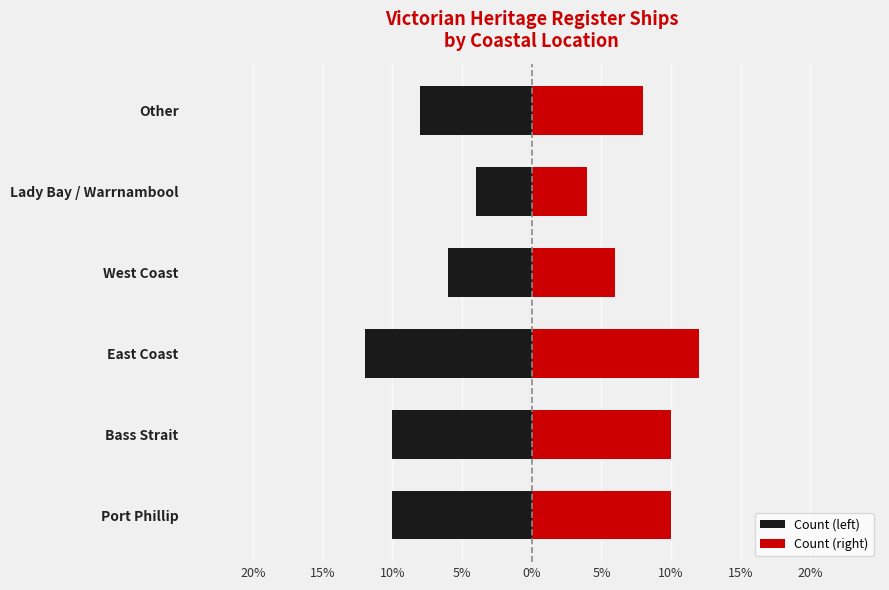

Which series has the largest total across all categories?

Count (right)